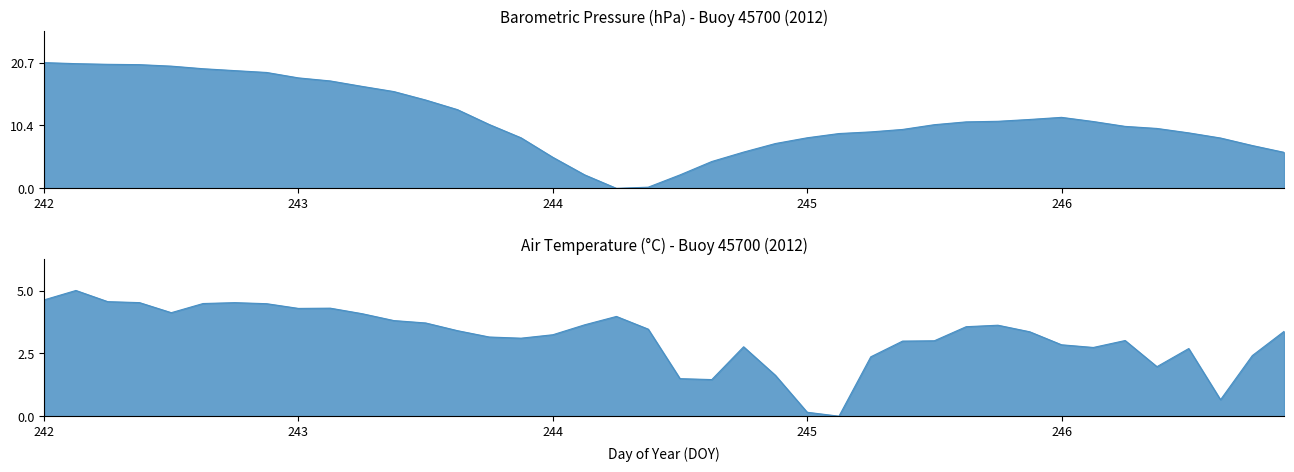

How many interior local valleys does the BP series have?

1